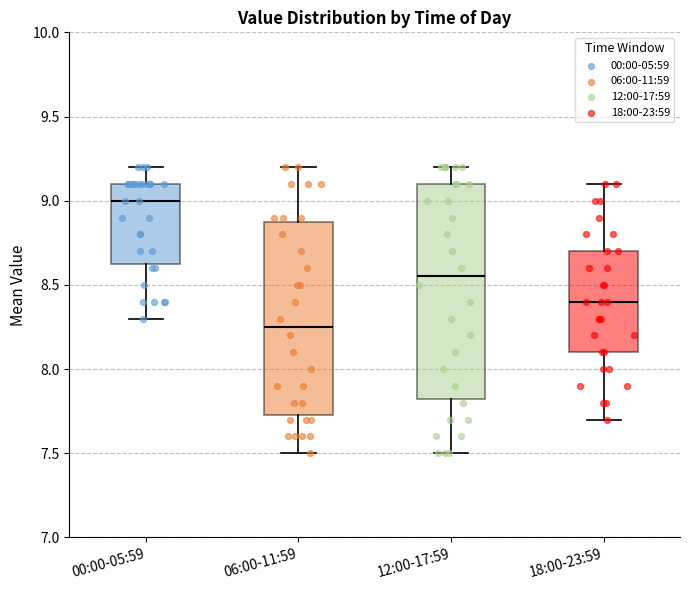

Reading left to right, read every box against the y-axis: the position of its median line, the range the box covers, and the ends of its whiskers. The values are not printed on the chart, so give them approximately, as read against the axis.

00:00-05:59: median 9.00, box 8.65 to 9.10, whiskers 8.30 to 9.20
06:00-11:59: median 8.25, box 7.75 to 8.90, whiskers 7.50 to 9.20
12:00-17:59: median 8.55, box 7.85 to 9.10, whiskers 7.50 to 9.20
18:00-23:59: median 8.40, box 8.10 to 8.70, whiskers 7.70 to 9.10